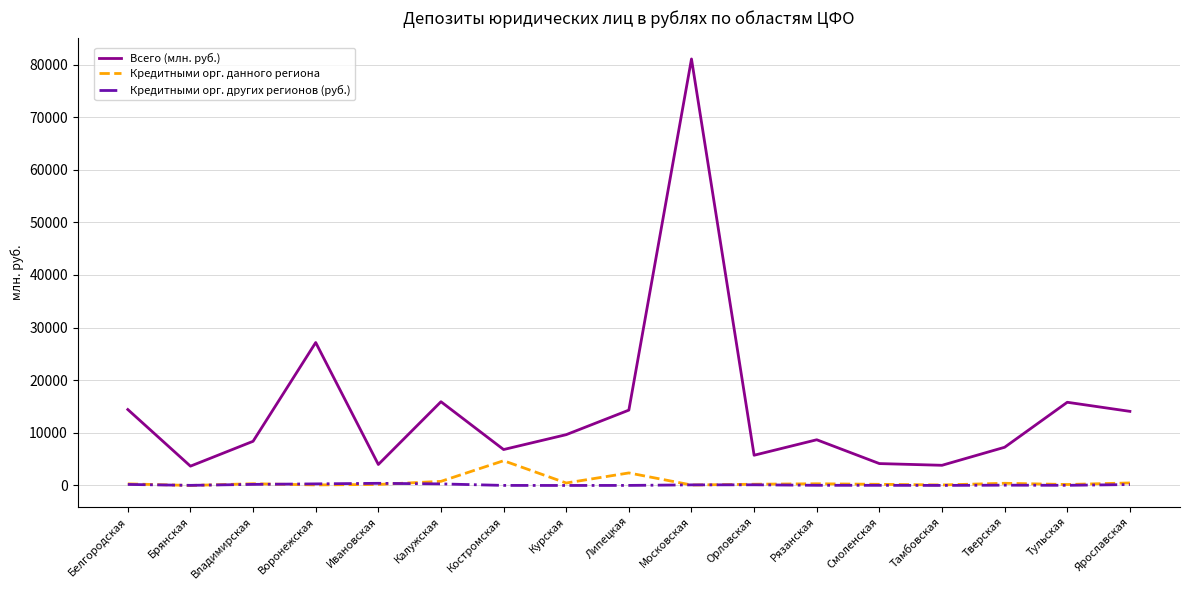

True or false: Кредитными орг. других регионов (руб.) and Всего (млн. руб.) intersect in this chart.

False